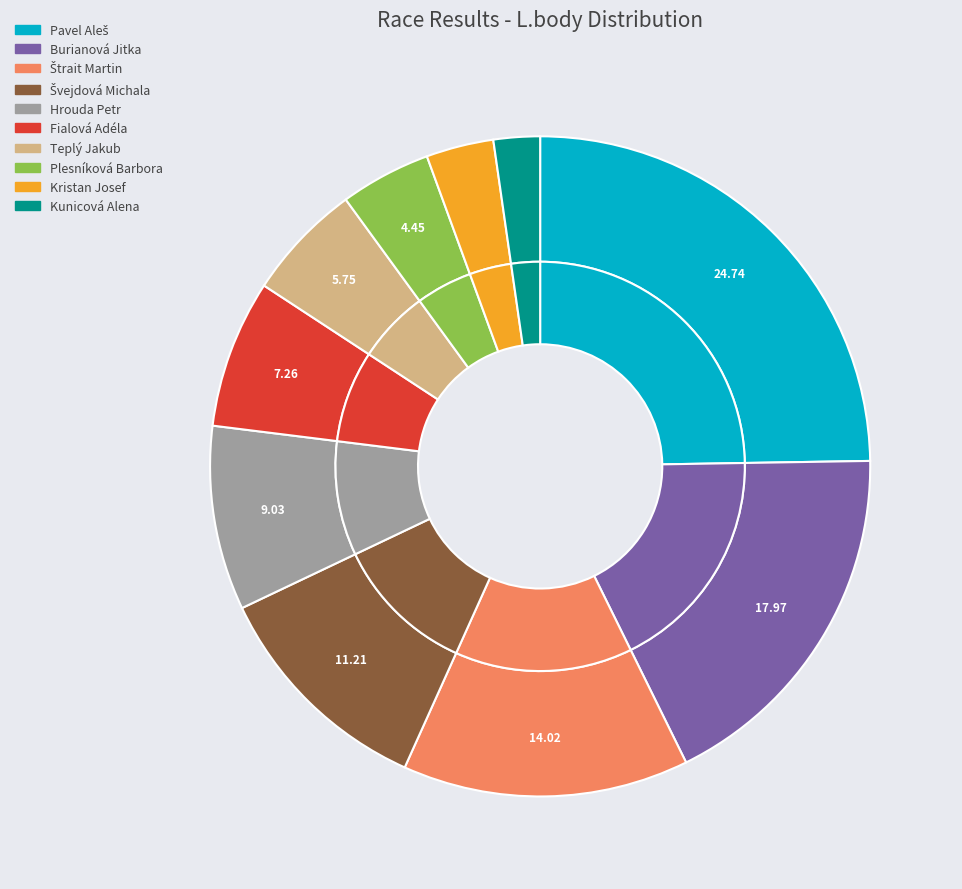

To the nearest percent, what is the difference between the largest and smallest slice percentages?

22%